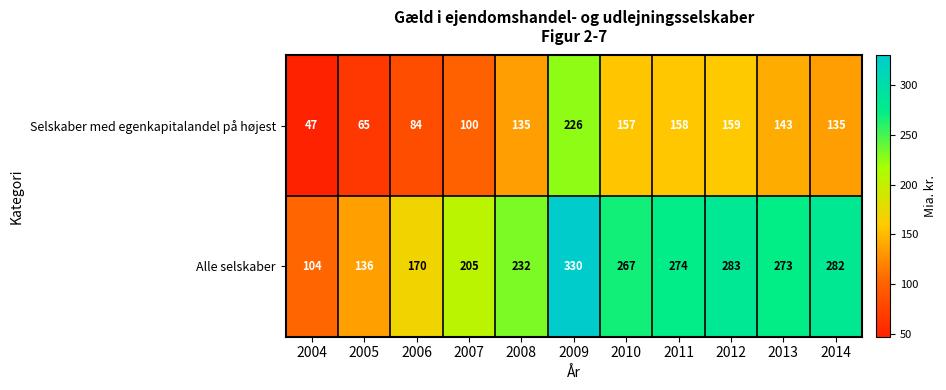

What is the sum of all Alle selskaber values?

2556